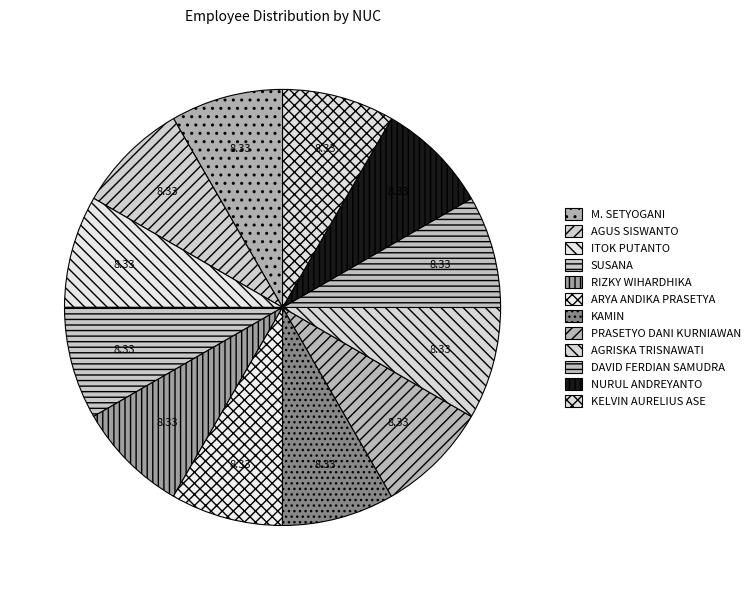

The NURUL ANDREYANTO slice represents 8% of the pie. True or false?

True